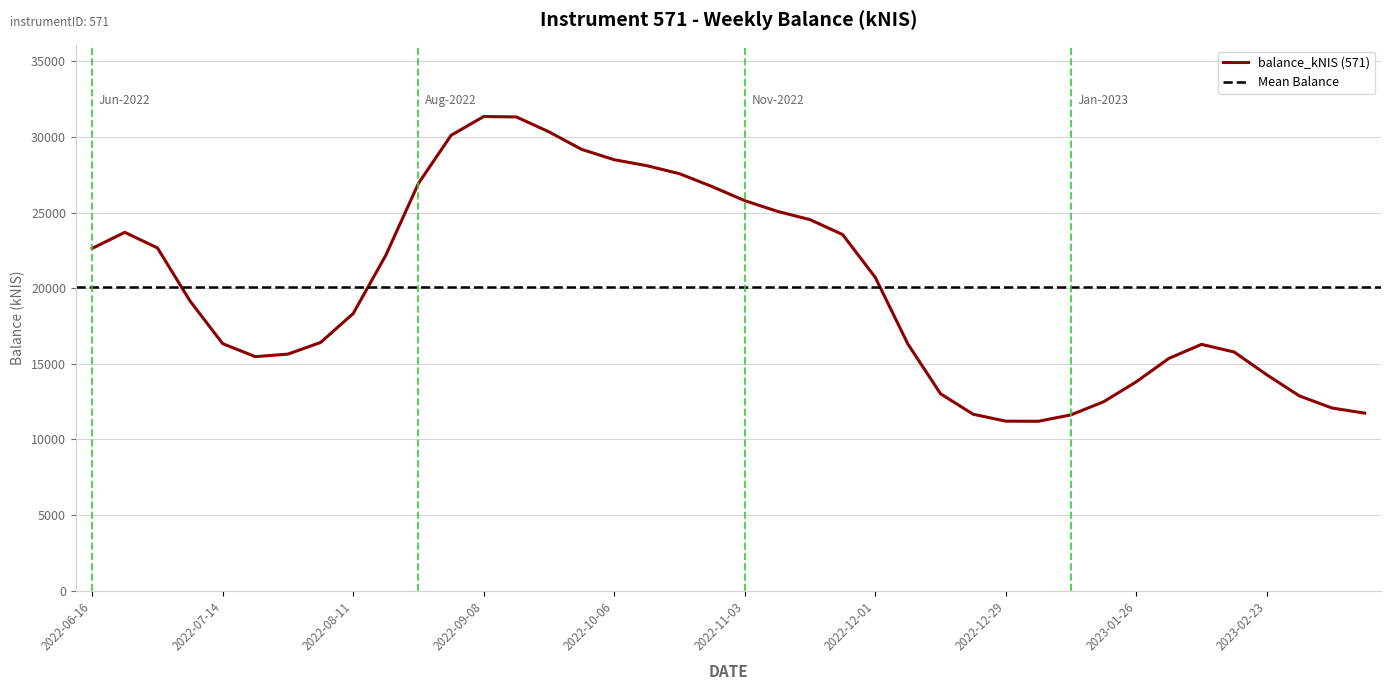

What is the label of the 23rd point from the left?

2022-11-17